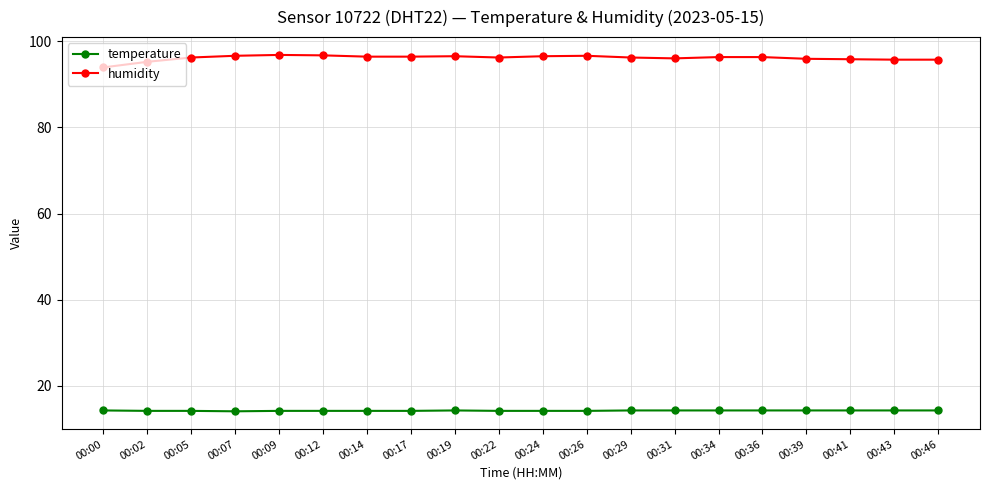

How many categories are shown in the chart?

20